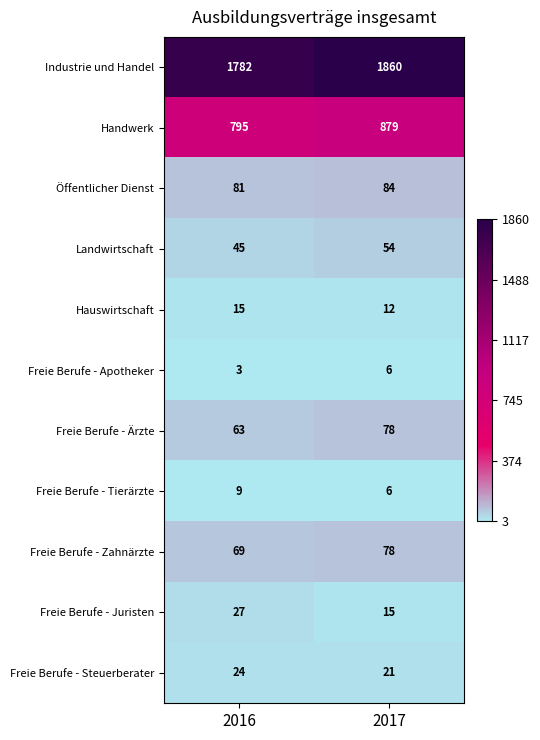

Where is Hauswirtschaft nearest to the value 13?

2017